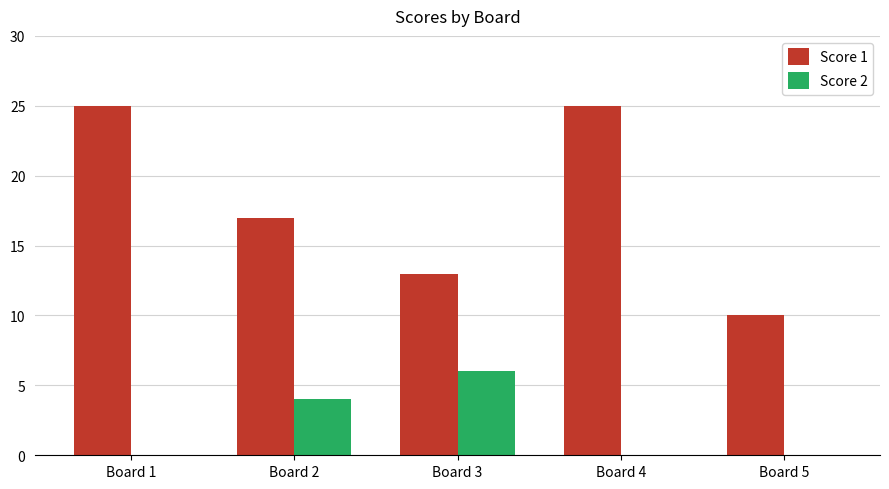

What is the maximum value for Score 1?

25